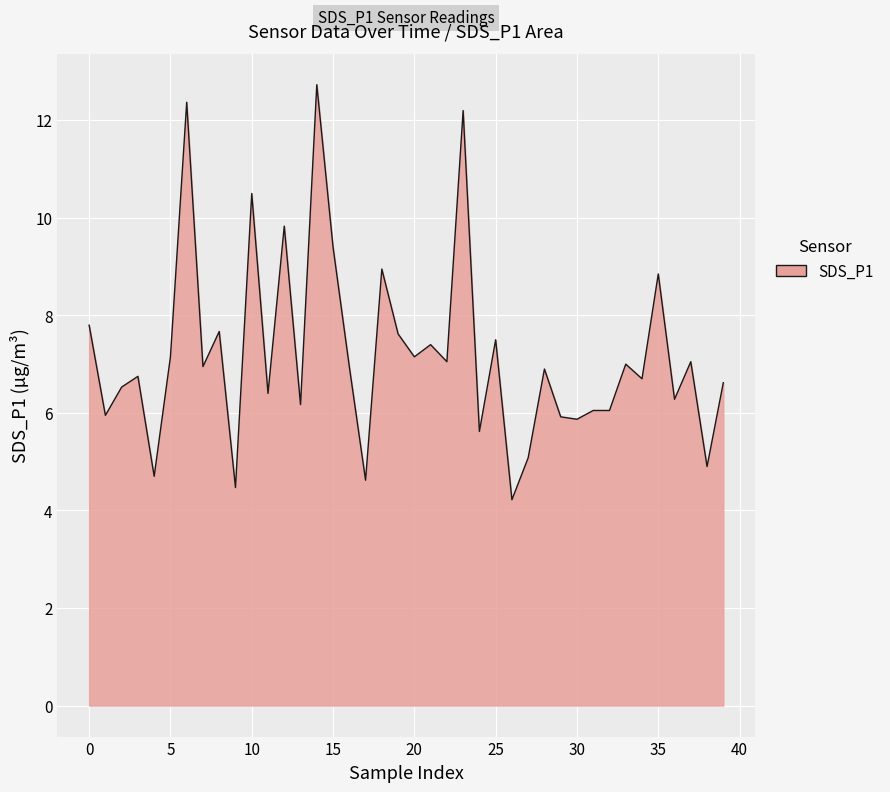

What is the difference between the maximum and minimum values?

8.5